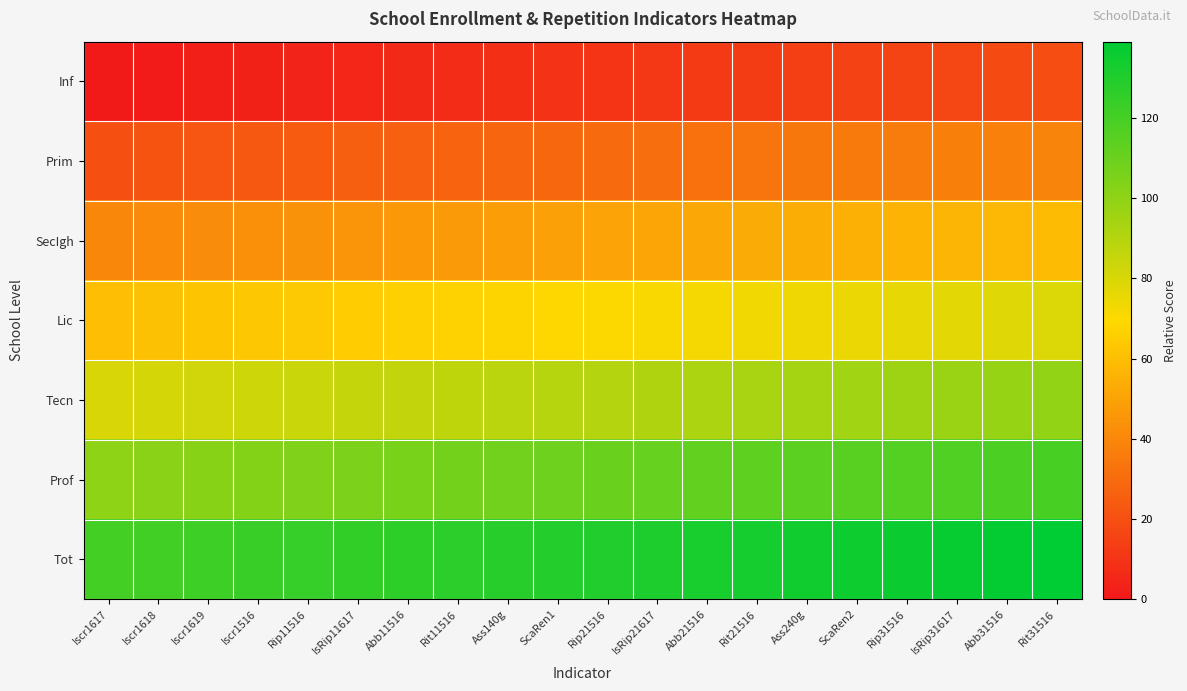

Which has a higher value, Iscr1619 or Iscr1618?

Iscr1619